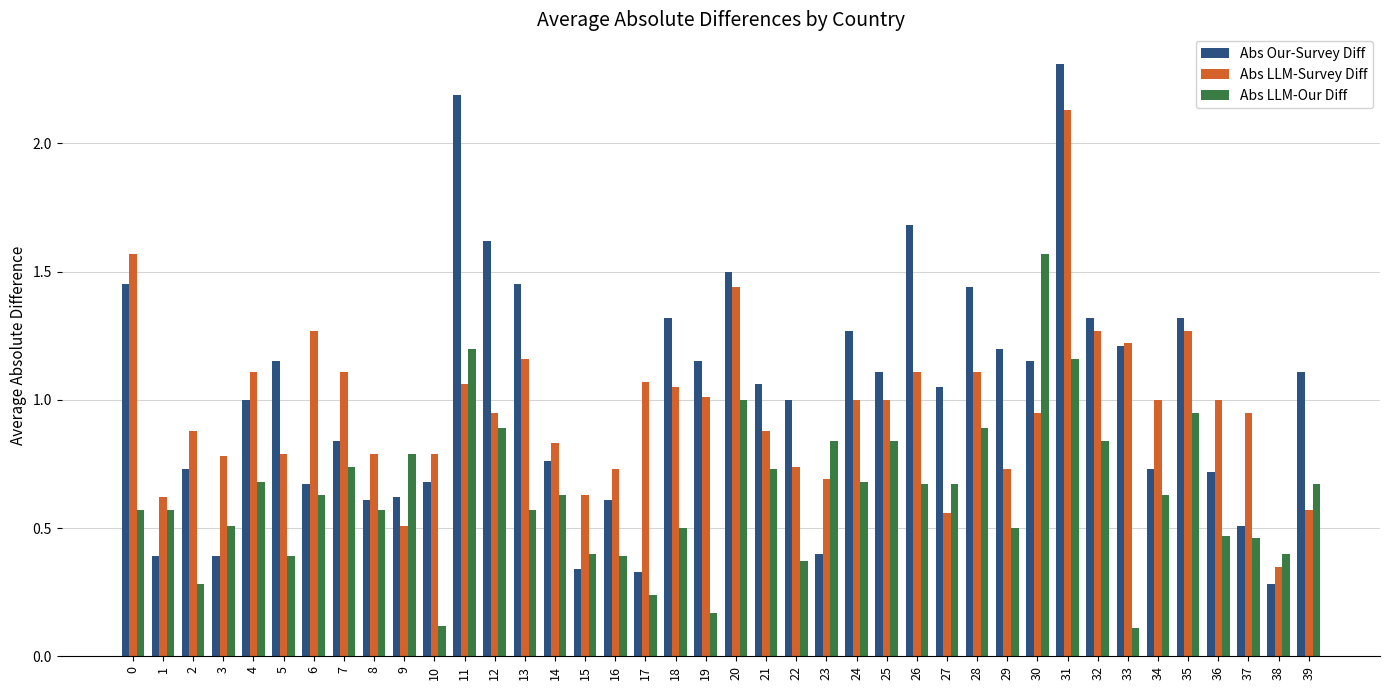

What is the sum of the Abs Our-Survey Diff values at 0 and 13?

2.9